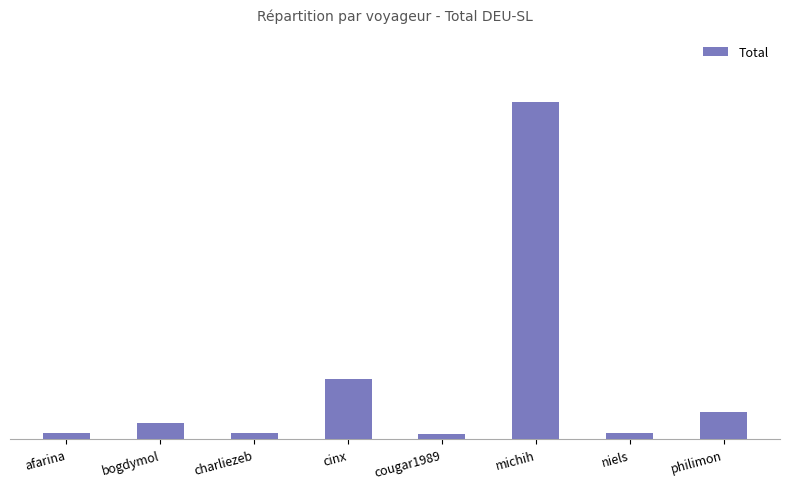

The chart shows a value of 4.9 at bogdymol. True or false?

False